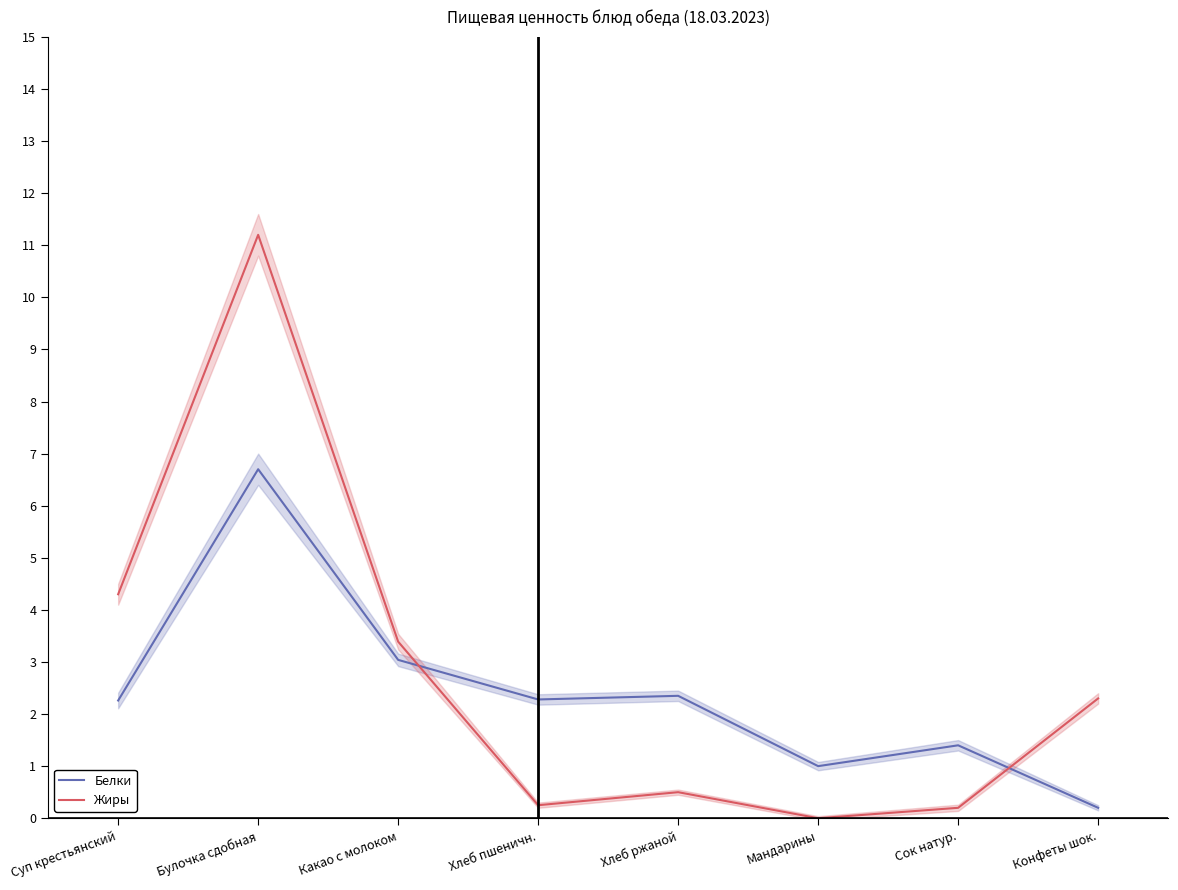

Reading left to right, list all the values displayed in this chart.

Белки: Суп крестьянский=2.3	Булочка сдобная=6.7	Какао с молоком=3.0	Хлеб пшеничн.=2.3	Хлеб ржаной=2.4	Мандарины=1.0	Сок натур.=1.4	Конфеты шок.=0.2
Жиры: Суп крестьянский=4.3	Булочка сдобная=11.2	Какао с молоком=3.4	Хлеб пшеничн.=0.2	Хлеб ржаной=0.5	Мандарины=0.0	Сок натур.=0.2	Конфеты шок.=2.3